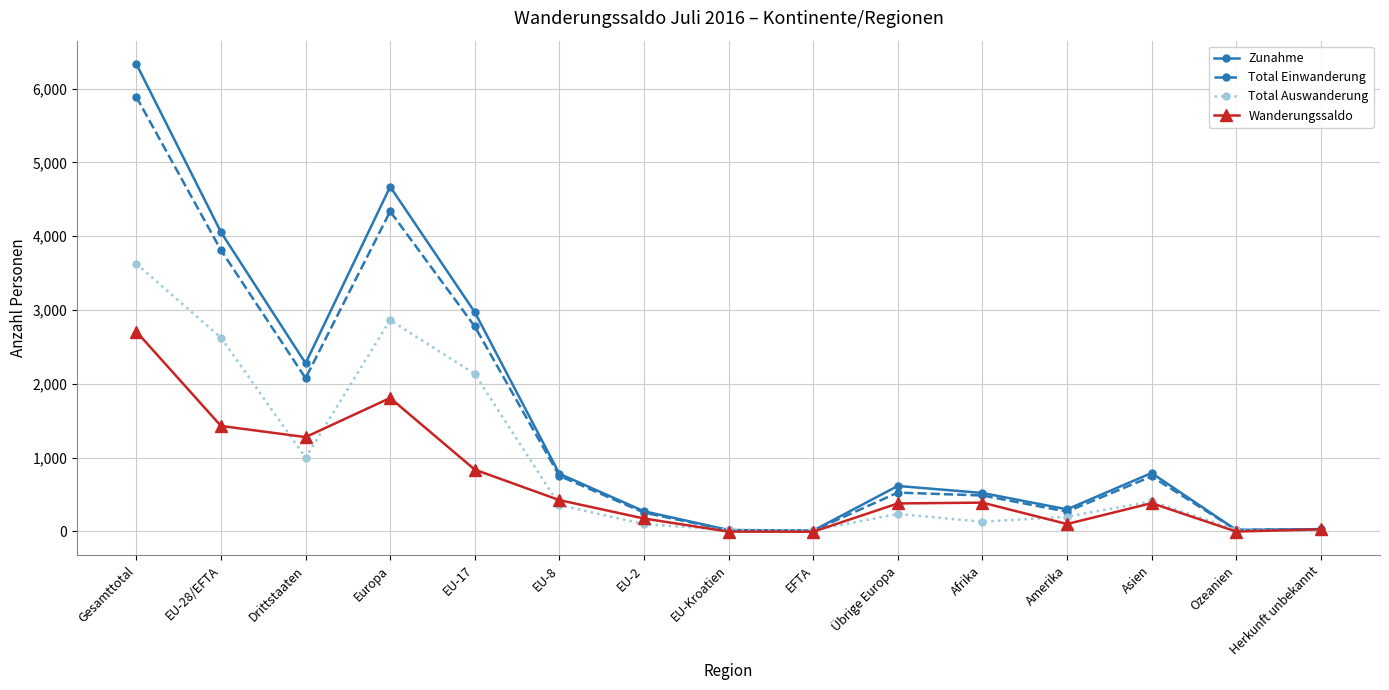

Where do Zunahme and Total Auswanderung first cross each other?

EU-2 and EU-Kroatien